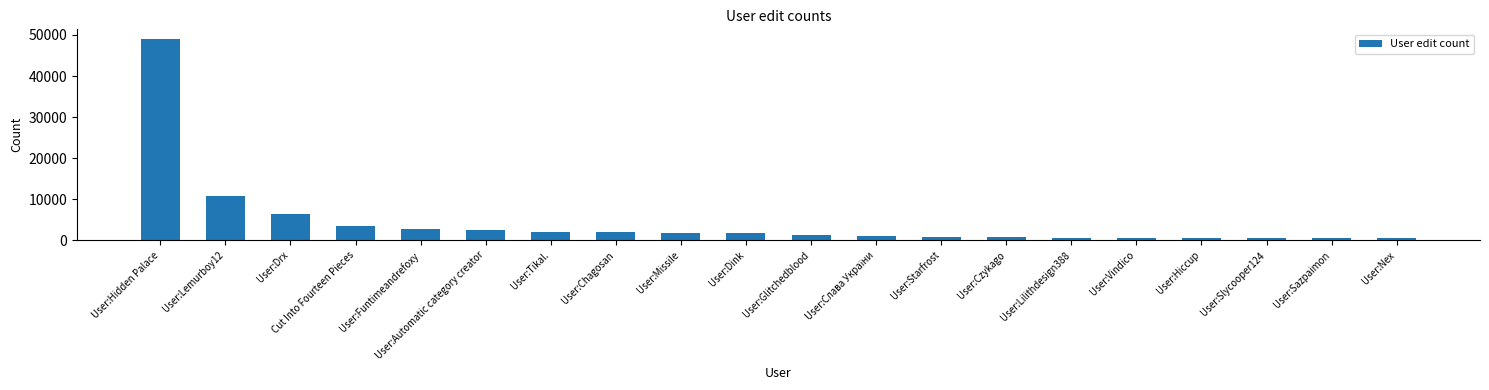

Approximately how many times larger is the value at User:Starfrost compared to User:Chagosan?

0.4